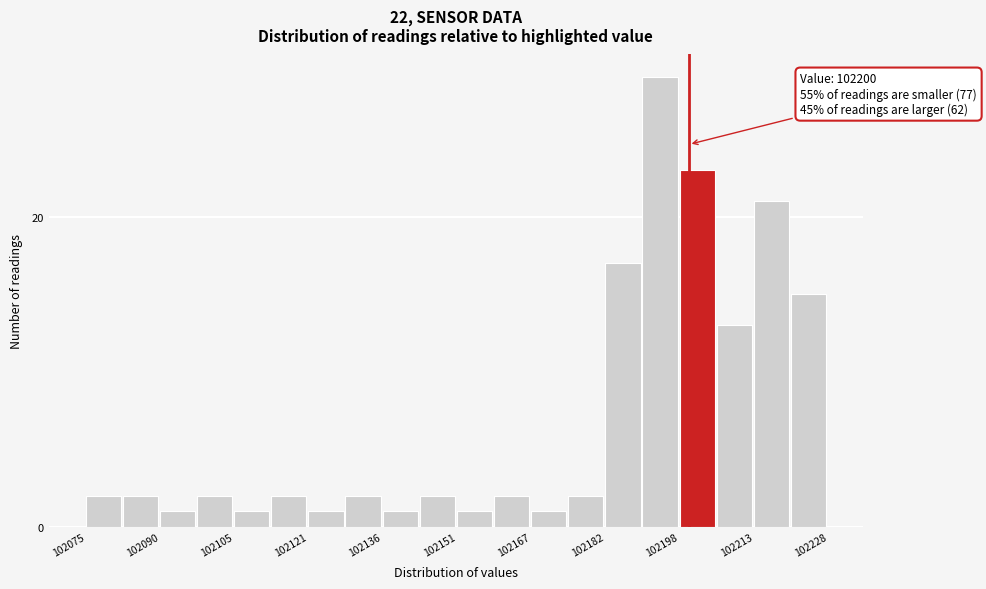

Read against the x-axis, roughly where is the centre of the tallest bar?

102194